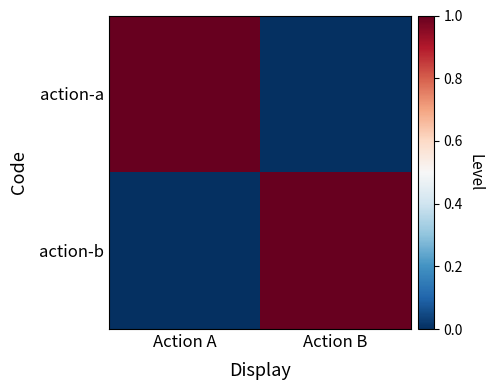

Reading left to right, transcribe all the data shown in this chart.

action-a: Action A=1	Action B=0
action-b: Action A=0	Action B=1